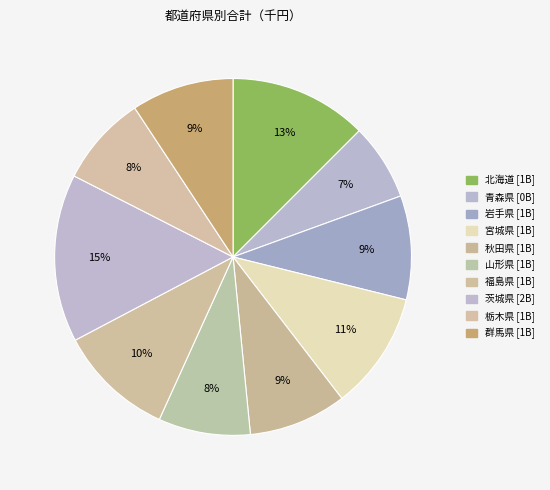

Rank the categories by value from lowest to highest.

青森県, 栃木県, 山形県, 秋田県, 群馬県, 岩手県, 福島県, 宮城県, 北海道, 茨城県